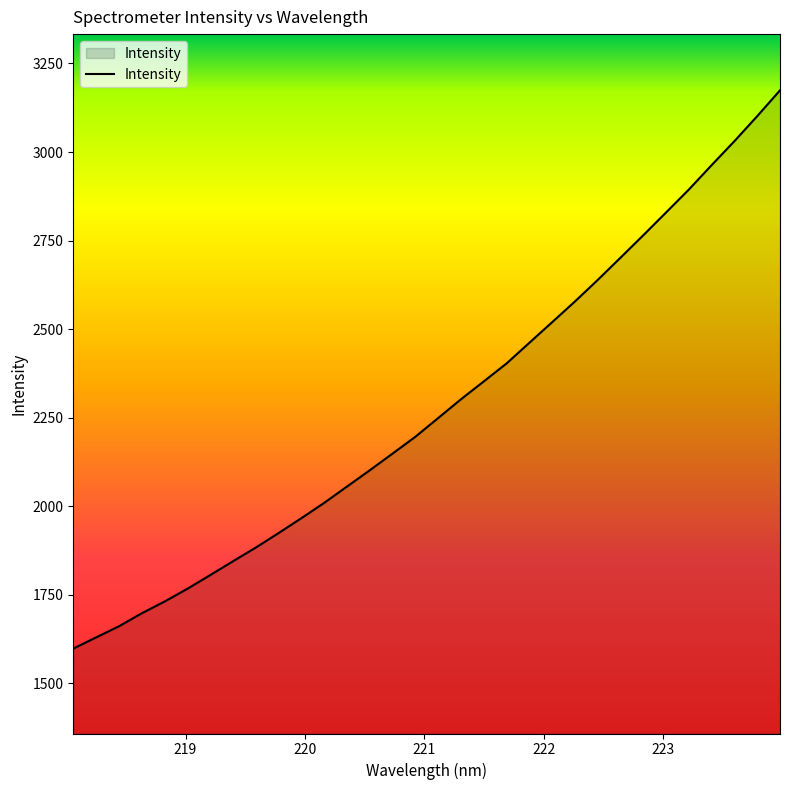

What is the minimum value shown in the chart?

1598.2